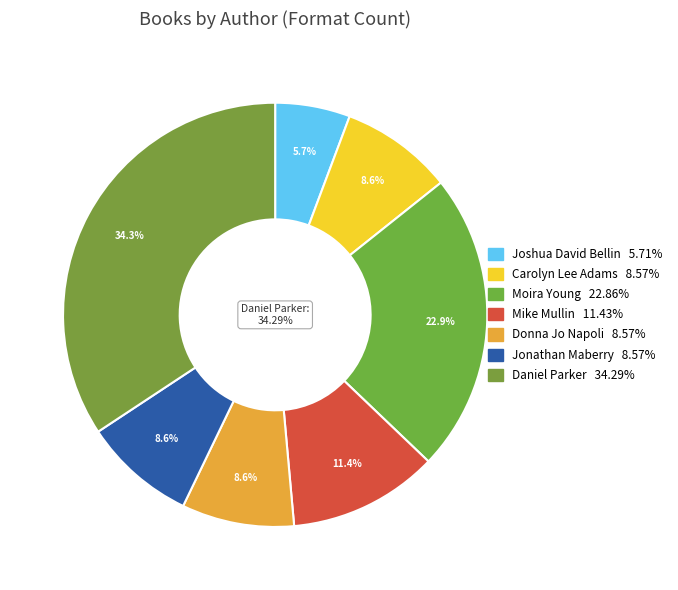

To the nearest percent, what portion does Joshua David Bellin (425685614) represent?

6%